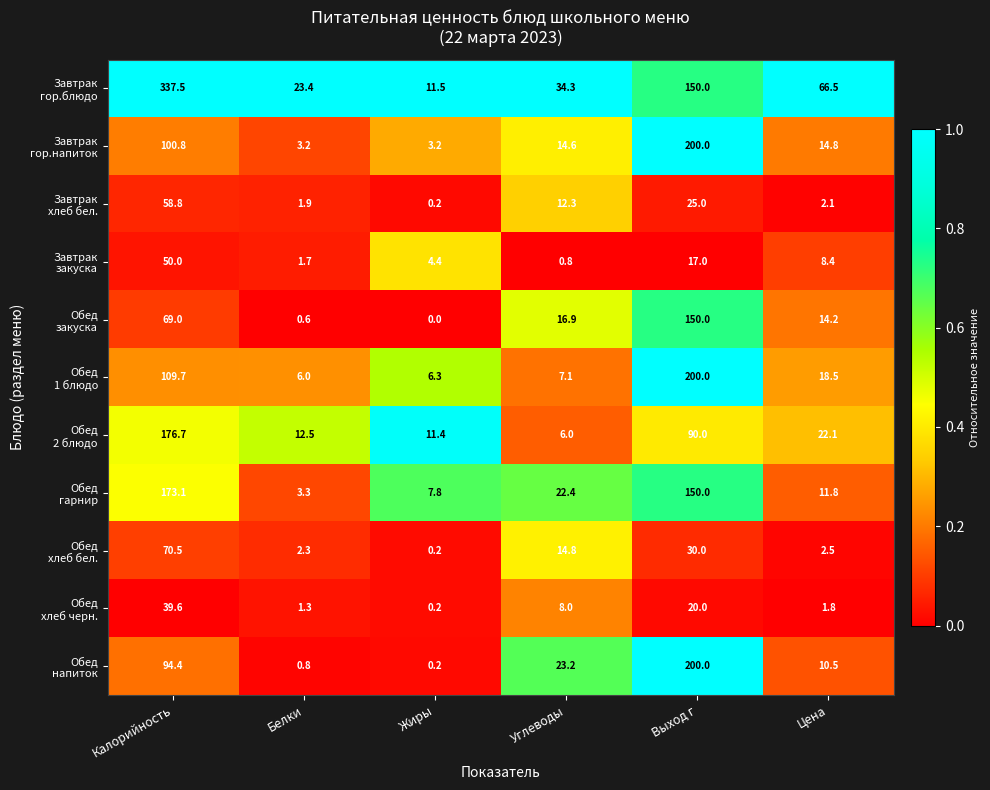

What is the spread (max minus min) of values at Калорийность?

297.9